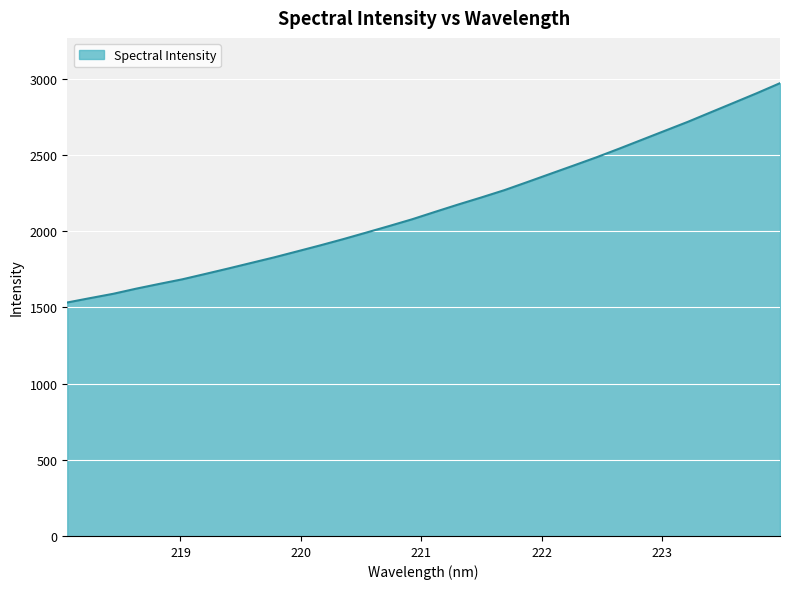

What is the greatest value displayed?

2971.4